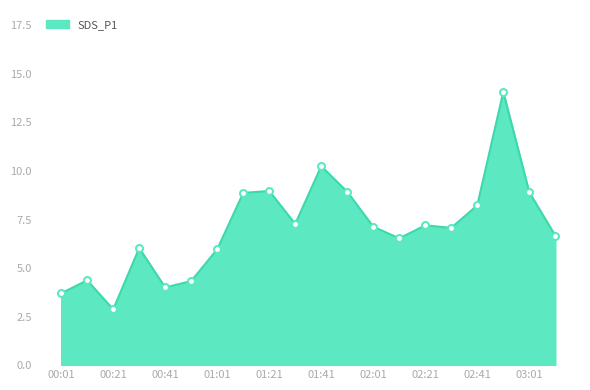

How many data points does each series have?

20